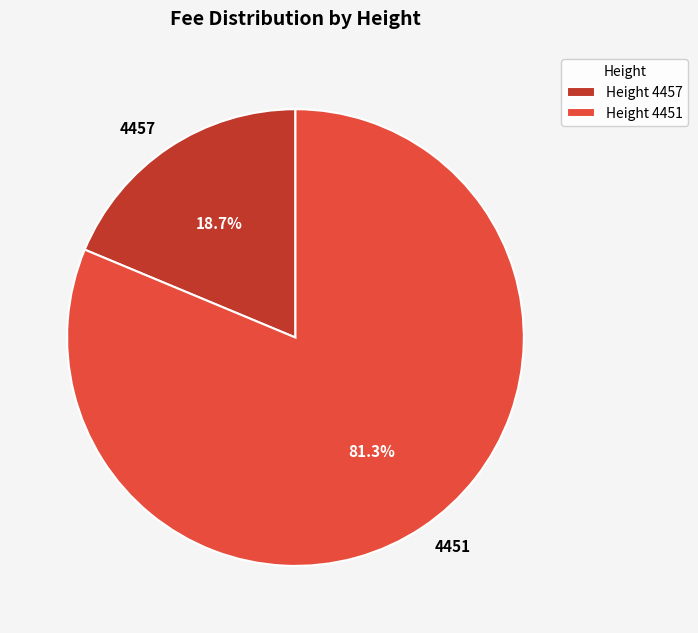

Which slice represents more than half of the pie?

4451